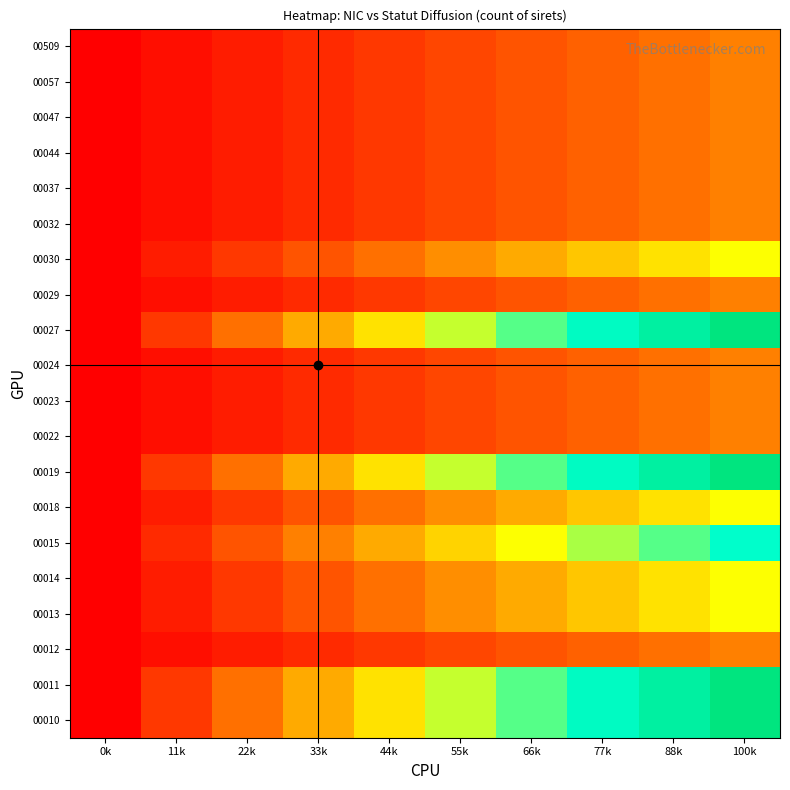

What is the total value across all series at 44k?

4.2